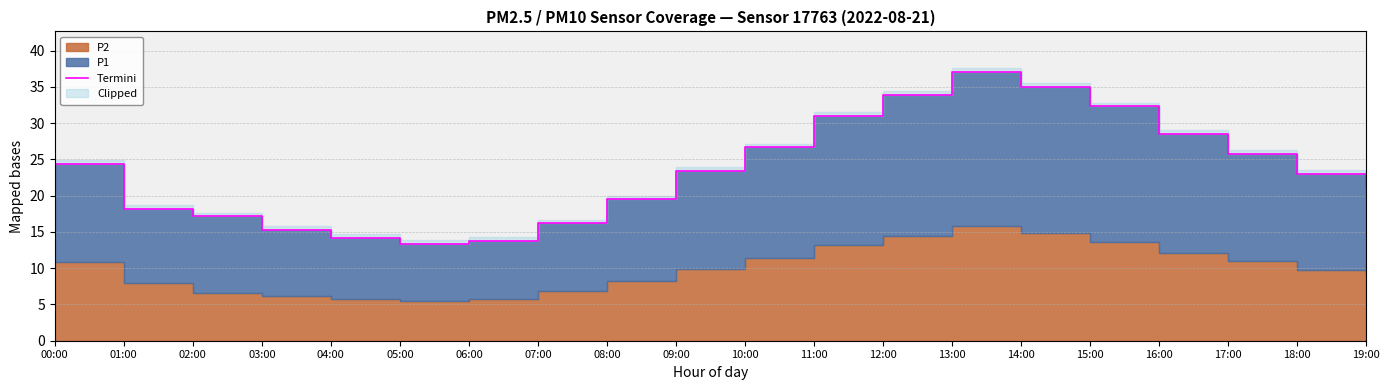

Reading left to right, transcribe all the data shown in this chart.

24.4	18.2	17.2	15.3	14.2	13.3	13.8	16.2	19.5	23.4	26.7	31.0	34.0	37.1	35.0	32.4	28.5	25.8	23.0	21.2